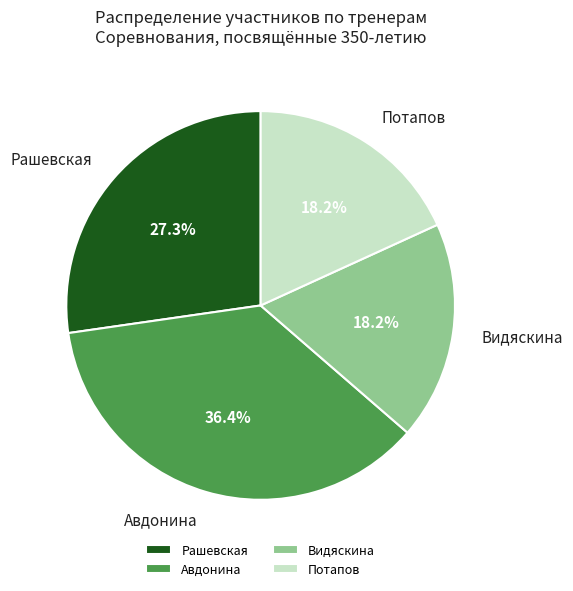

Does any single category account for the majority?

No